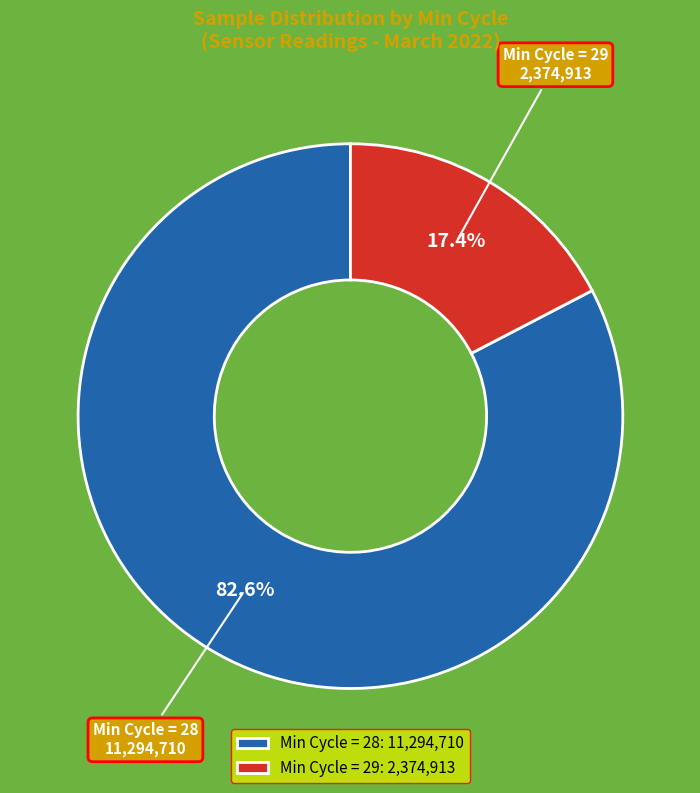

What is the total percentage of Min Cycle = 29 and Min Cycle = 28?

100.0%